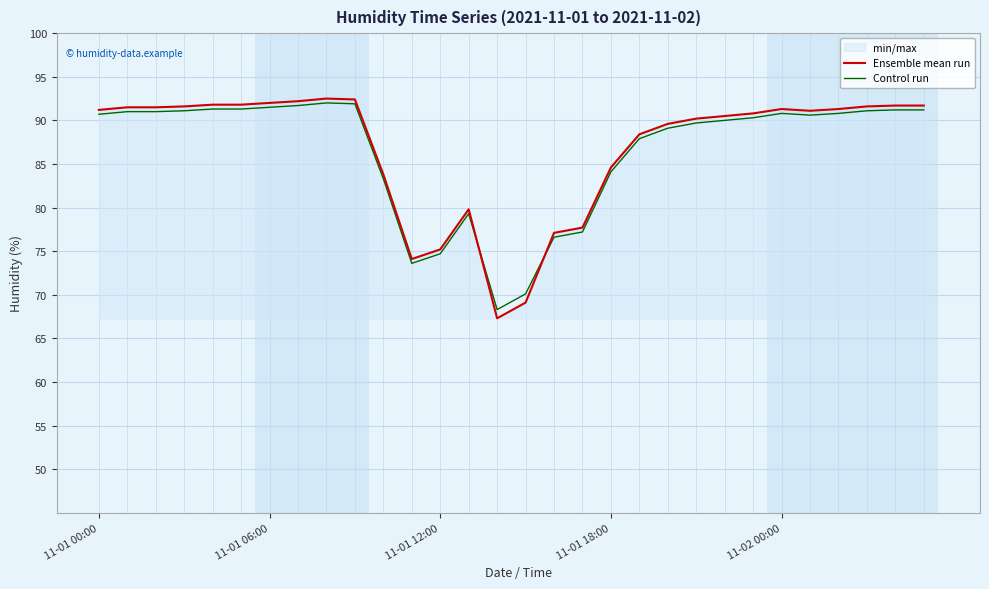

How many data points in Ensemble mean run are less than 91?

14